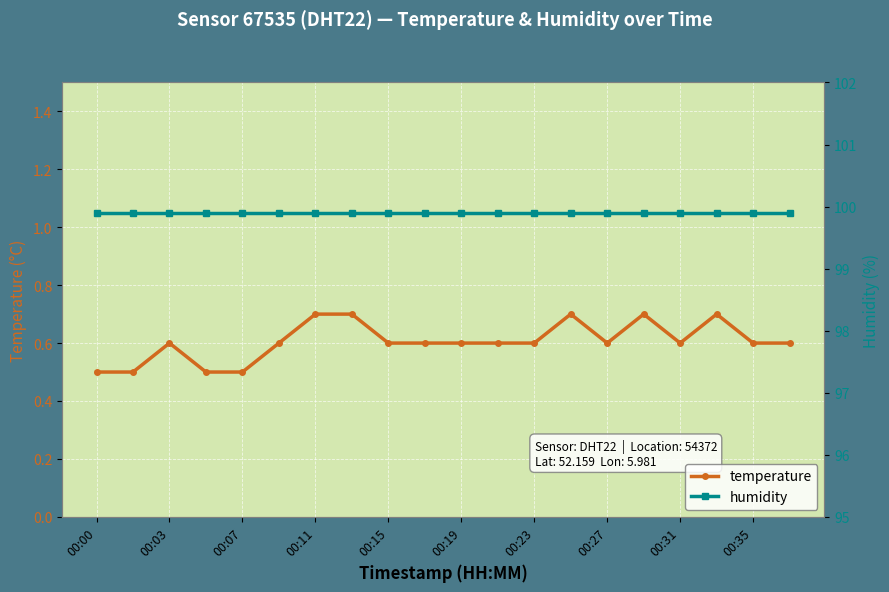

At which category does temperature reach its first local peak?

00:03